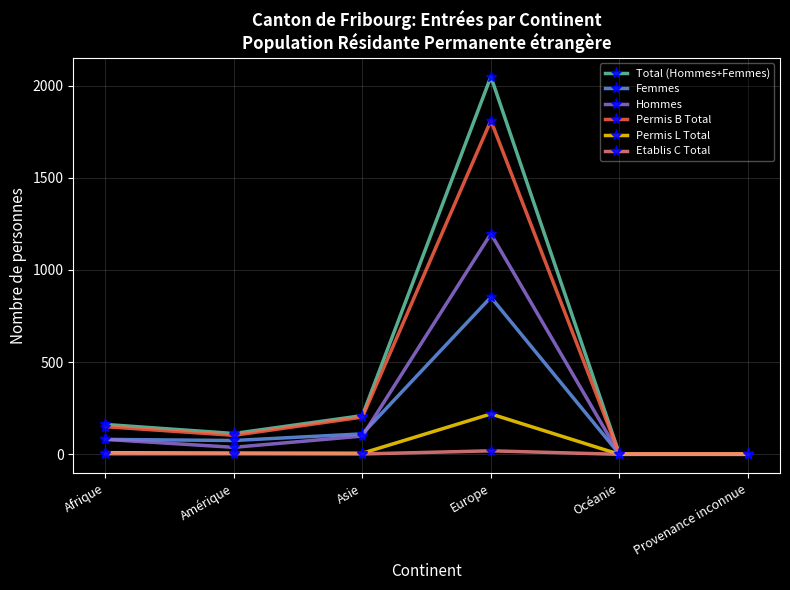

The Hommes series shows 99 at Asie. True or false?

True